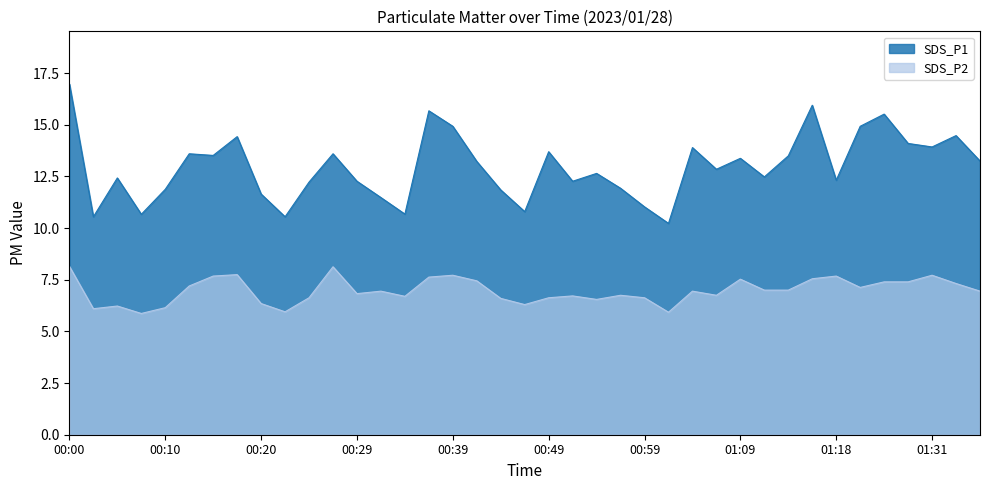

At 01:06, list the series in order from smallest to largest.

SDS_P2, SDS_P1